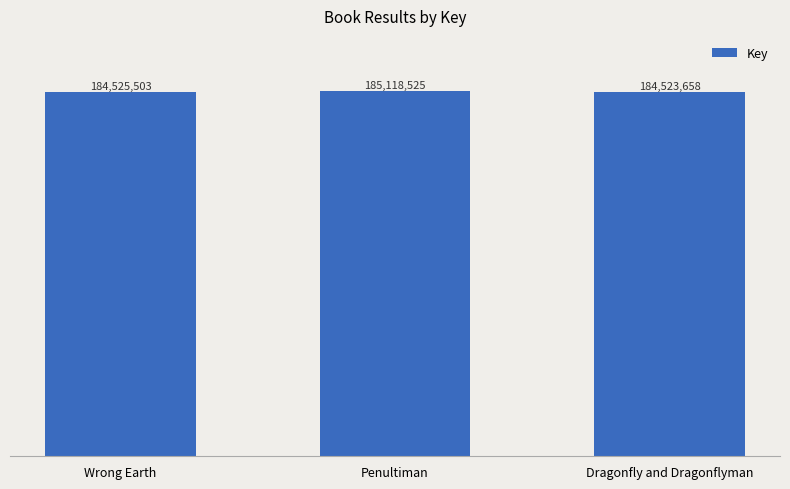

Rank the categories by value from lowest to highest.

Dragonfly and Dragonflyman, Wrong Earth, Penultiman